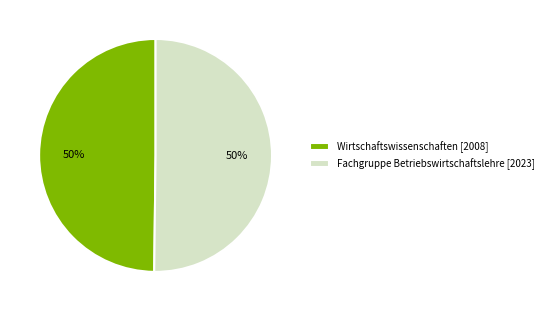

The Fachgruppe Betriebswirtschaftslehre slice represents 37% of the pie. True or false?

False